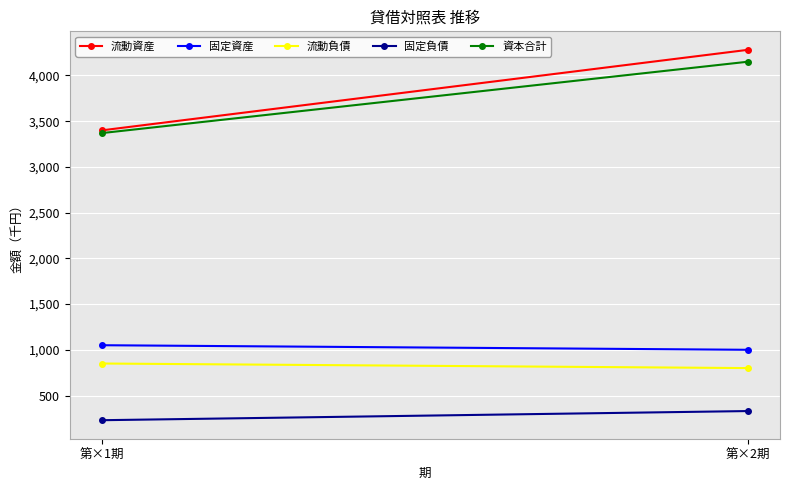

What is the average value of the 流動資産 series?

3840